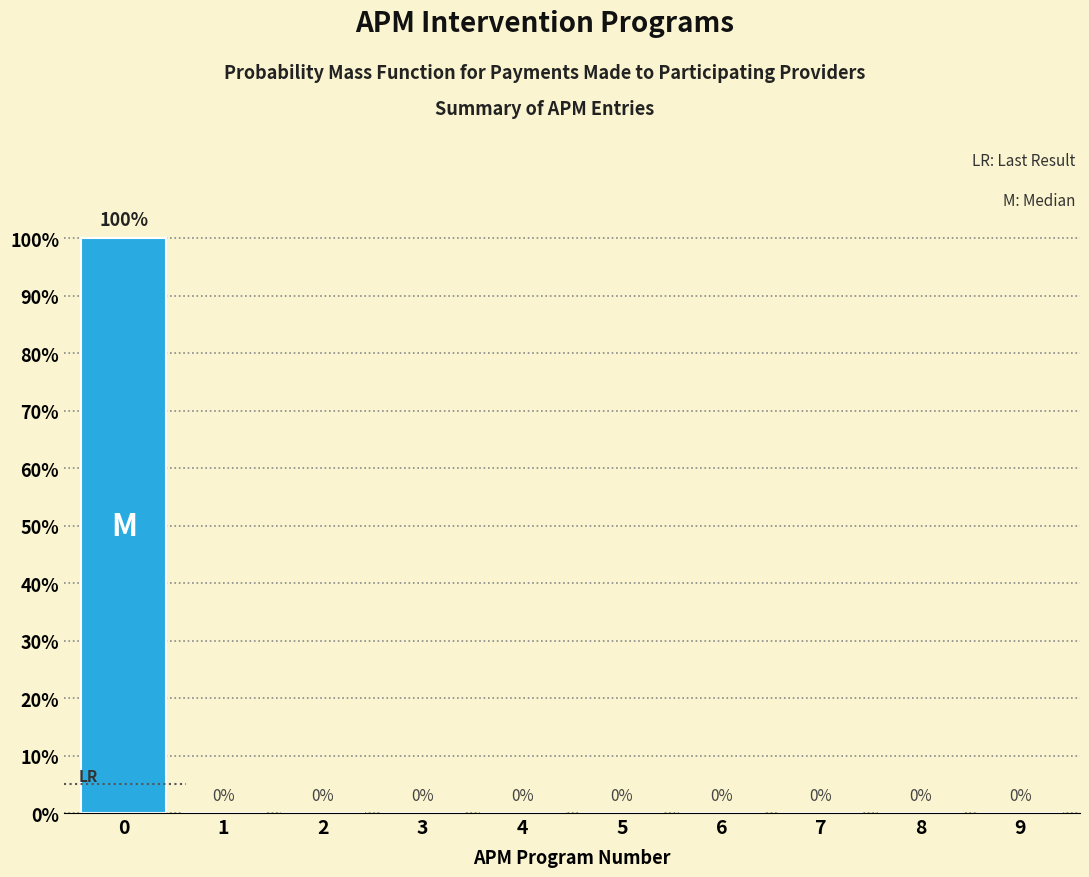

Reading left to right, transcribe all the data shown in this chart.

0=100	1=0	2=0	3=0	4=0	5=0	6=0	7=0	8=0	9=0